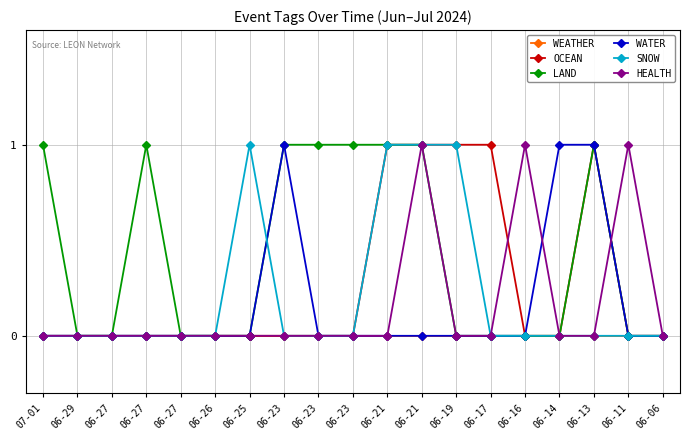

Reading left to right, transcribe all the data shown in this chart.

WEATHER: 07-01=0	06-29=0	06-27=0	06-27=0	06-27=0	06-26=0	06-25=0	06-23=0	06-23=0	06-23=0	06-21=0	06-21=0	06-19=0	06-17=0	06-16=0	06-14=0	06-13=0	06-11=0	06-06=0
OCEAN: 07-01=0	06-29=0	06-27=0	06-27=0	06-27=0	06-26=0	06-25=0	06-23=0	06-23=0	06-23=0	06-21=1	06-21=1	06-19=1	06-17=1	06-16=0	06-14=0	06-13=1	06-11=0	06-06=0
LAND: 07-01=1	06-29=0	06-27=0	06-27=1	06-27=0	06-26=0	06-25=0	06-23=1	06-23=1	06-23=1	06-21=1	06-21=1	06-19=0	06-17=0	06-16=0	06-14=0	06-13=1	06-11=0	06-06=0
WATER: 07-01=0	06-29=0	06-27=0	06-27=0	06-27=0	06-26=0	06-25=0	06-23=1	06-23=0	06-23=0	06-21=0	06-21=0	06-19=0	06-17=0	06-16=0	06-14=1	06-13=1	06-11=0	06-06=0
SNOW: 07-01=0	06-29=0	06-27=0	06-27=0	06-27=0	06-26=0	06-25=1	06-23=0	06-23=0	06-23=0	06-21=1	06-21=1	06-19=1	06-17=0	06-16=0	06-14=0	06-13=0	06-11=0	06-06=0
HEALTH: 07-01=0	06-29=0	06-27=0	06-27=0	06-27=0	06-26=0	06-25=0	06-23=0	06-23=0	06-23=0	06-21=0	06-21=1	06-19=0	06-17=0	06-16=1	06-14=0	06-13=0	06-11=1	06-06=0